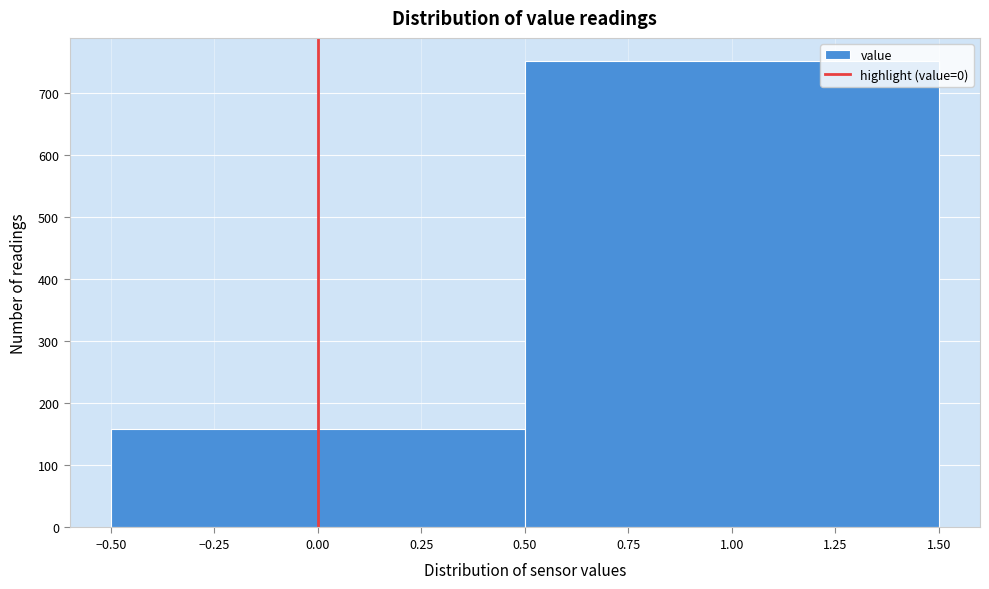

Reading left to right, list every bar in this chart as the range it spans on the x-axis followed by its height. The values are not printed on the chart, so give them approximately, as read against the axis.

-0.50 to 0.50: 160
0.50 to 1.50: 750